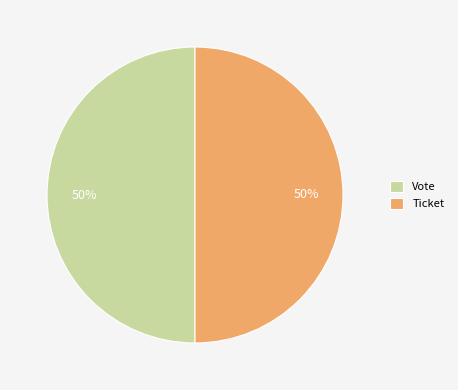

How many slices are in this pie chart?

2